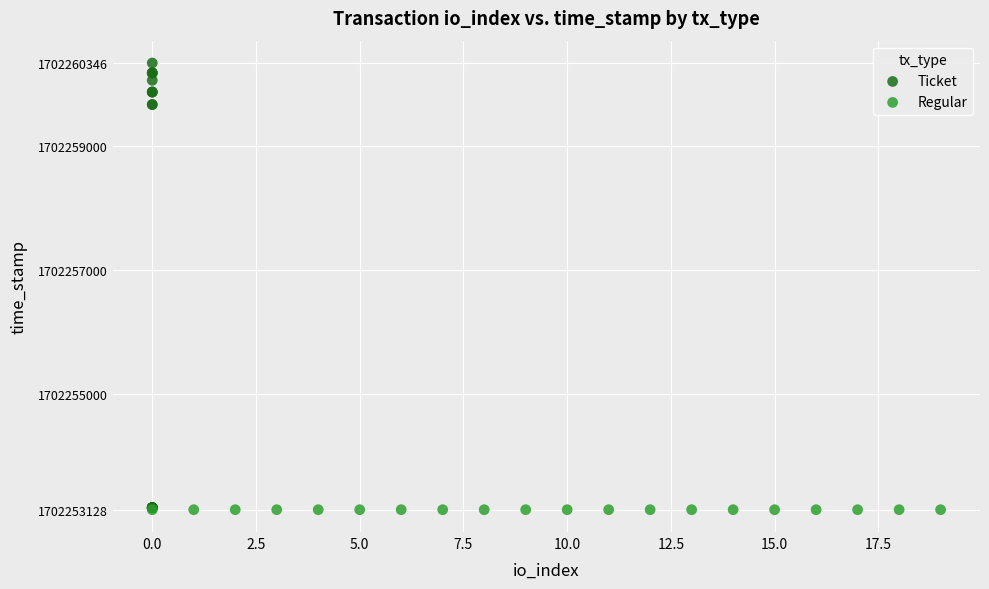

Which series contains the highest Y value?

Ticket